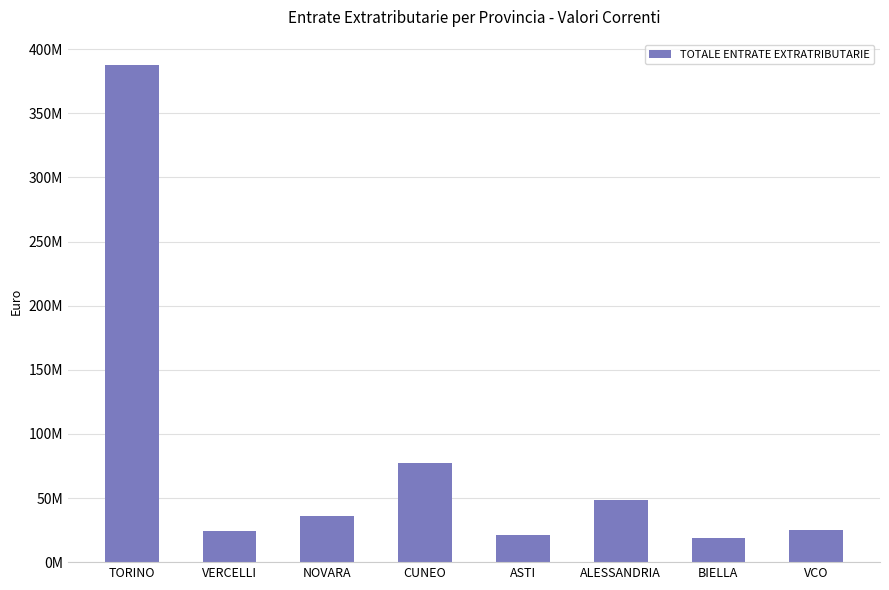

What is the ratio of the value at NOVARA to the value at TORINO?

0.1